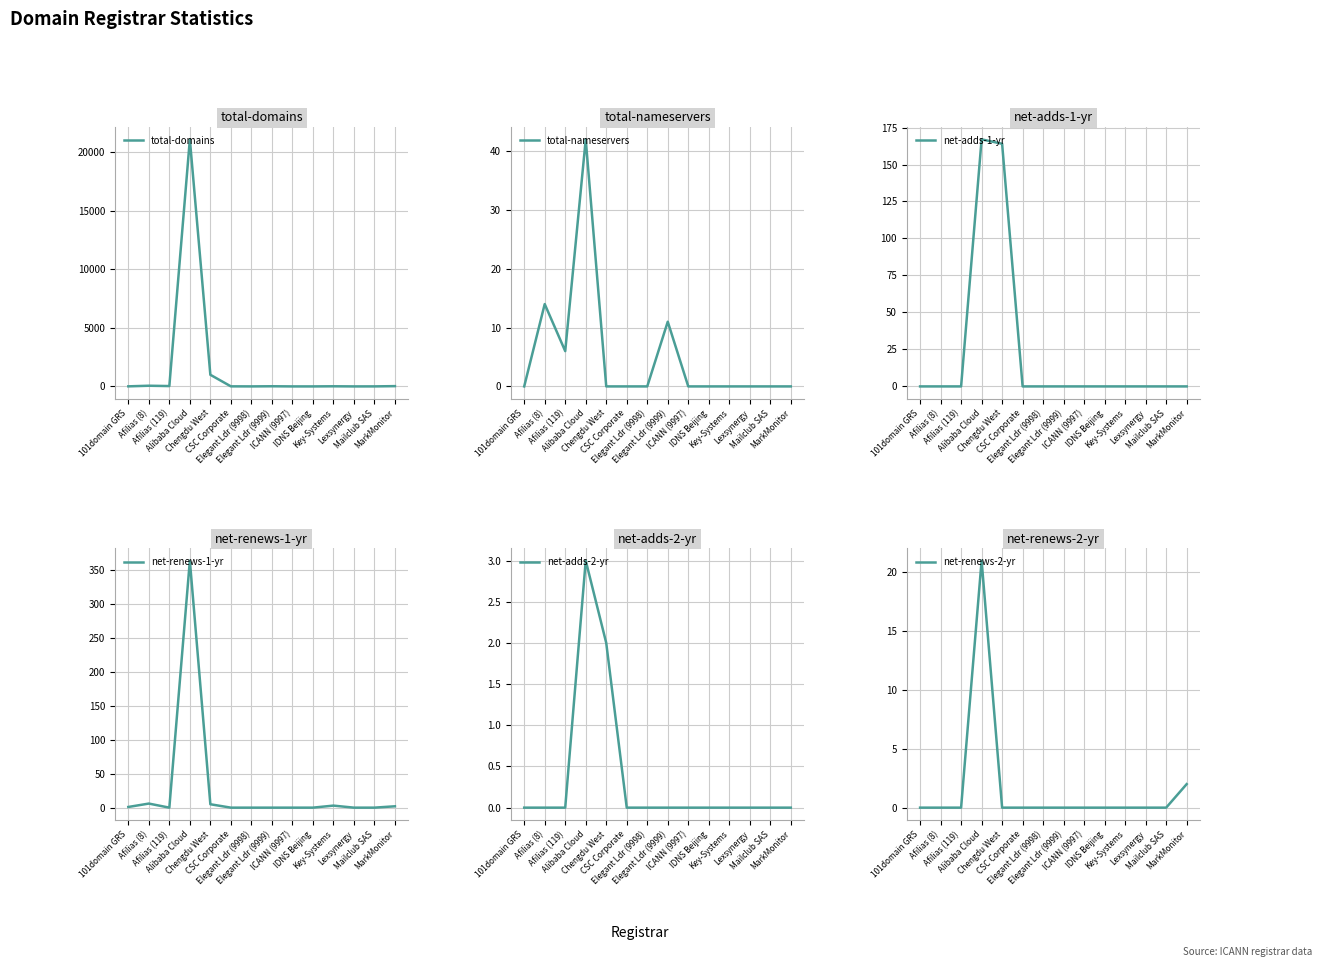

At which category is the sum across all series the highest?

Alibaba Cloud